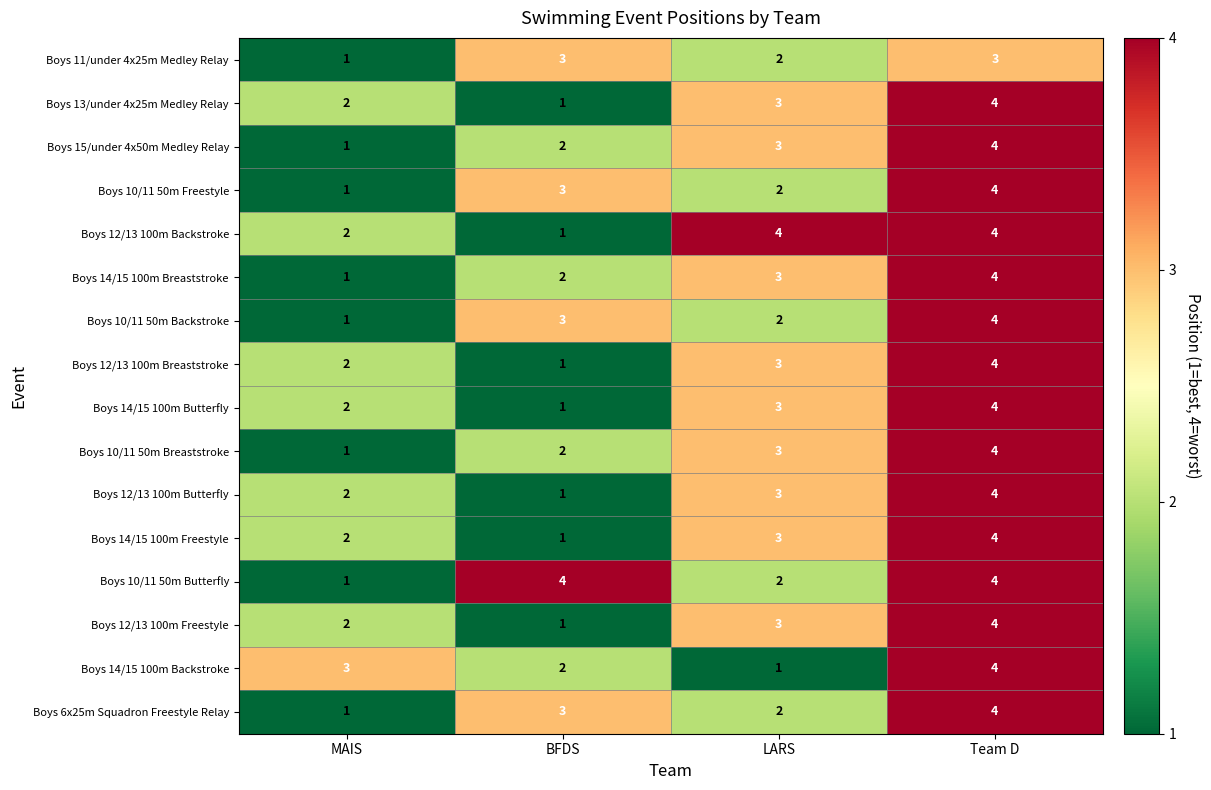

What is the sum of all Boys 14/15 100m Backstroke values?

10